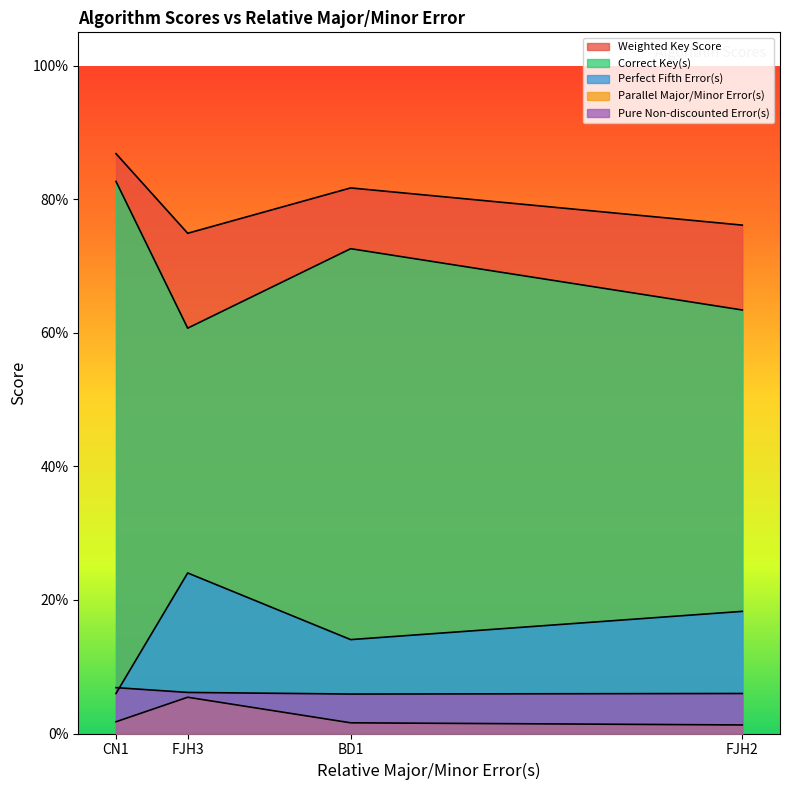

Reading right to left, transcribe all the data shown in this chart.

Weighted Key Score: CN1=0.9	FJH3=0.7	BD1=0.8	FJH2=0.8
Correct Key(s): CN1=0.8	FJH3=0.6	BD1=0.7	FJH2=0.6
Perfect Fifth Error(s): CN1=0.1	FJH3=0.2	BD1=0.1	FJH2=0.2
Parallel Major/Minor Error(s): CN1=0.0	FJH3=0.1	BD1=0.0	FJH2=0.0
Pure Non-discounted Error(s): CN1=0.1	FJH3=0.1	BD1=0.1	FJH2=0.1